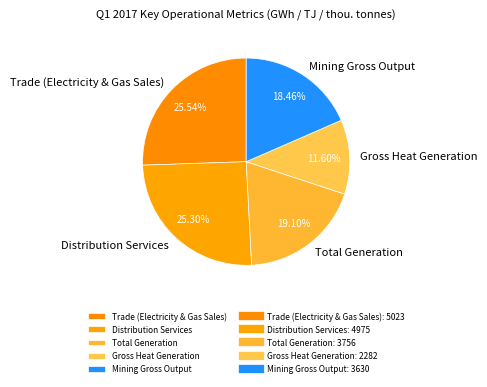

Which slice is the smallest?

Gross Heat Generation